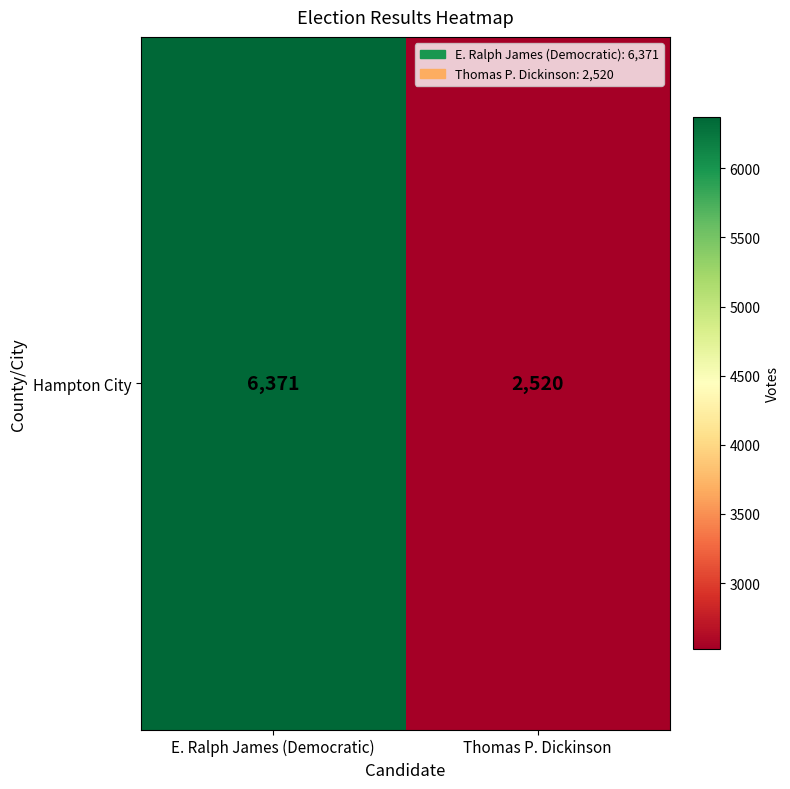

What is the smallest value displayed?

2520